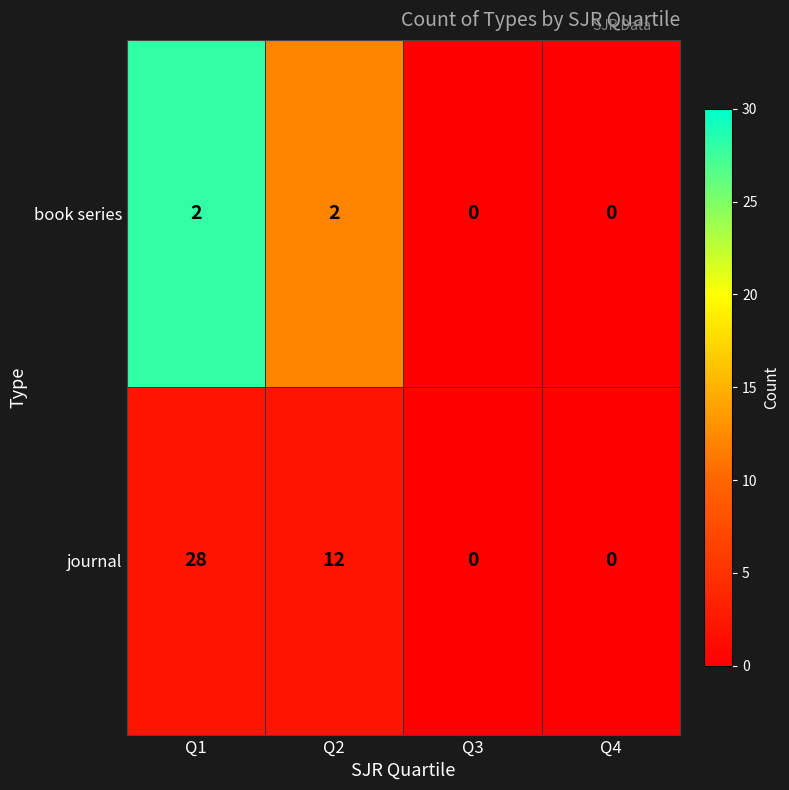

Rank the series at Q2 from lowest to highest value.

book series, journal